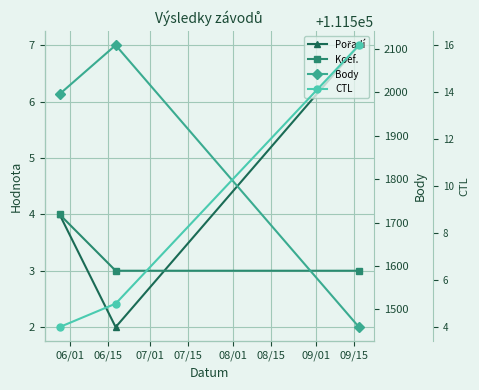

What is the label of the 1st point from the left?

06/01